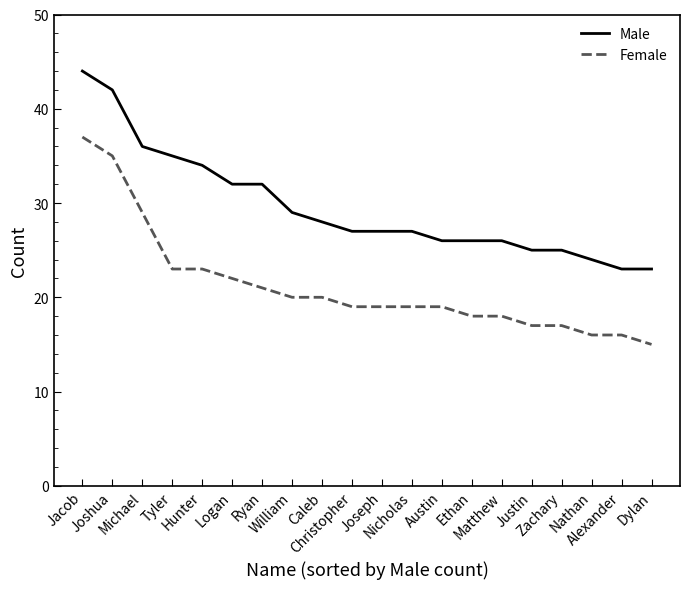

List the series in order of their peak value, highest first.

Male, Female